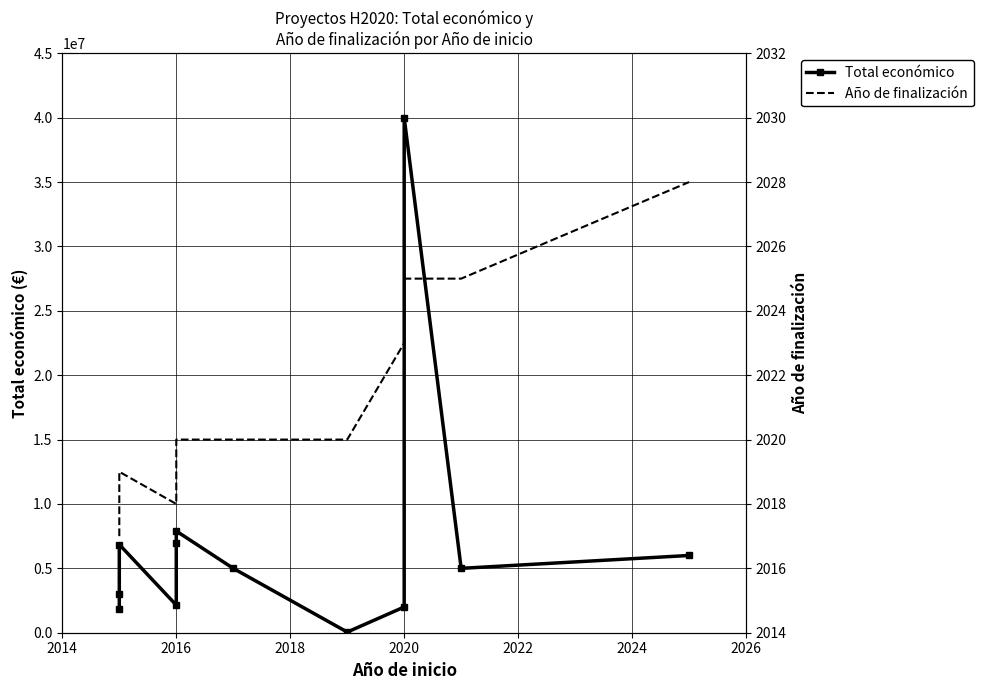

Does the chart have visible grid lines?

Yes